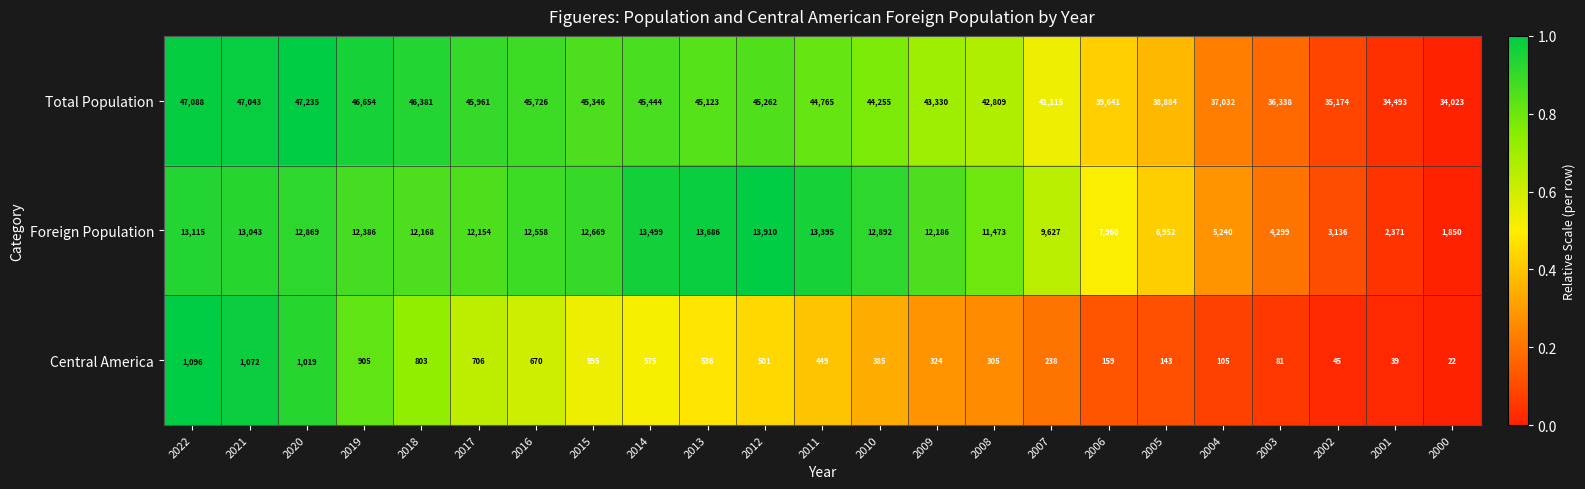

What is the total value across all series at 2020?

61123